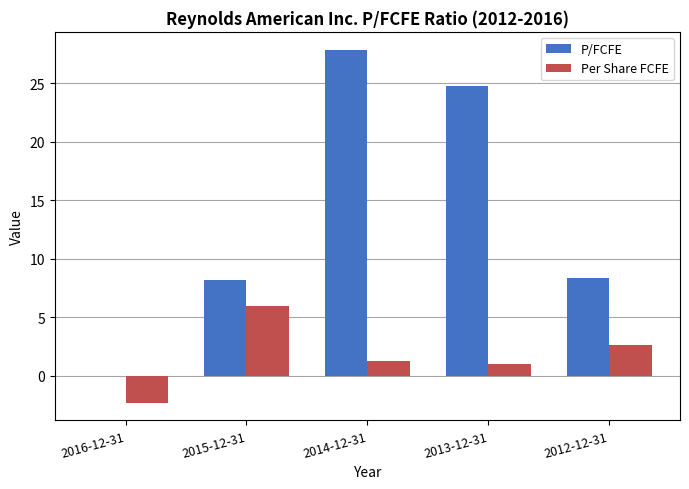

Which series changed the most between 2015-12-31 and 2014-12-31?

P/FCFE